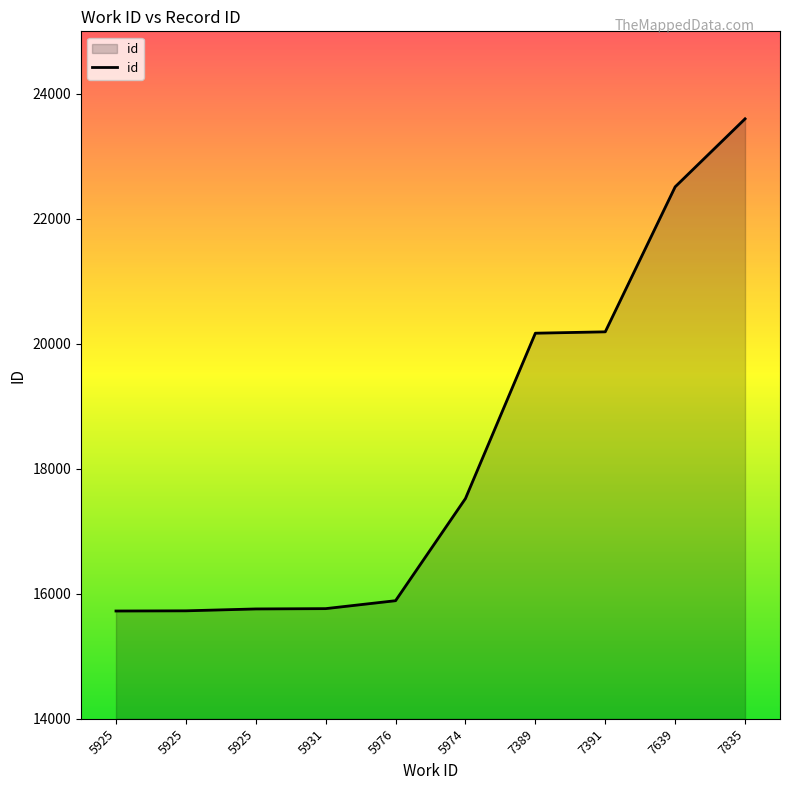

Does the chart have visible grid lines?

No